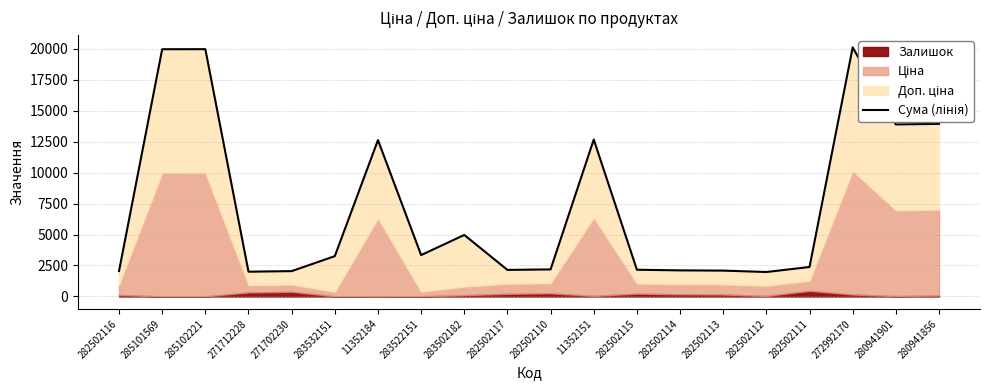

What is the greatest value displayed?

20107.0